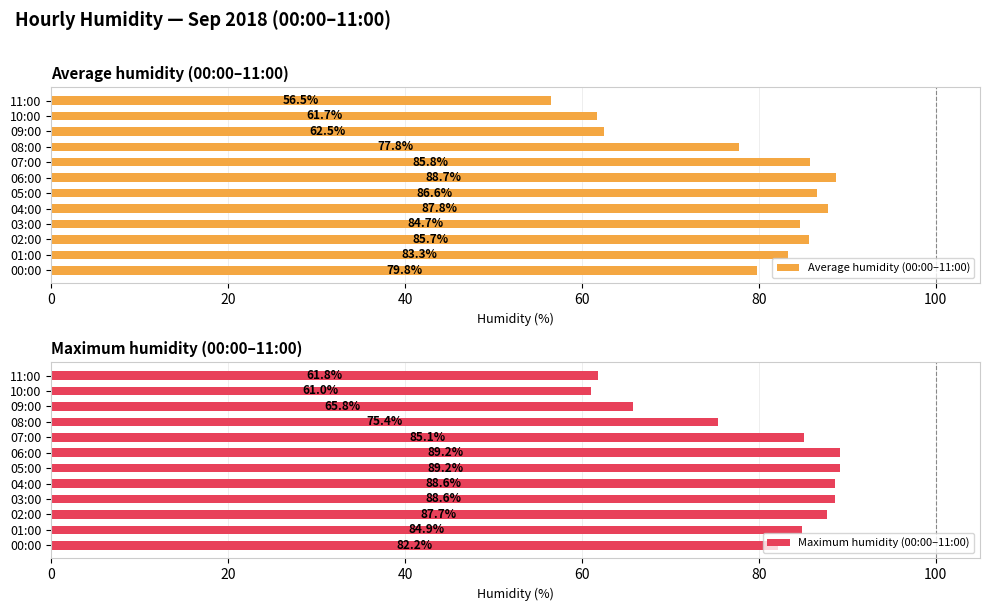

Is it true that Maximum humidity (00:00–11:00) equals 61.8 at 11:00?

True